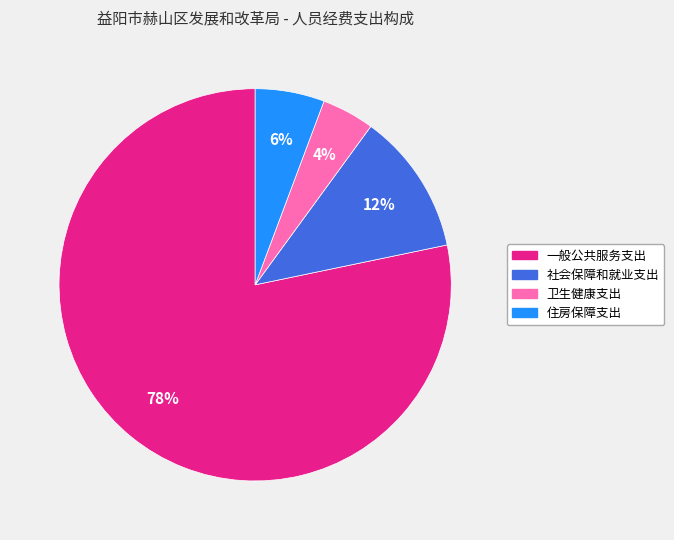

Rank the categories by value from highest to lowest.

一般公共服务支出, 社会保障和就业支出, 住房保障支出, 卫生健康支出